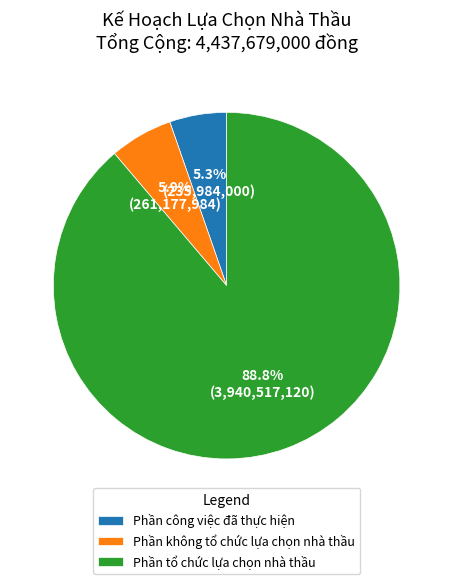

How much of the chart is everything except Phần không tổ chức lựa chọn nhà thầu?

94.1%